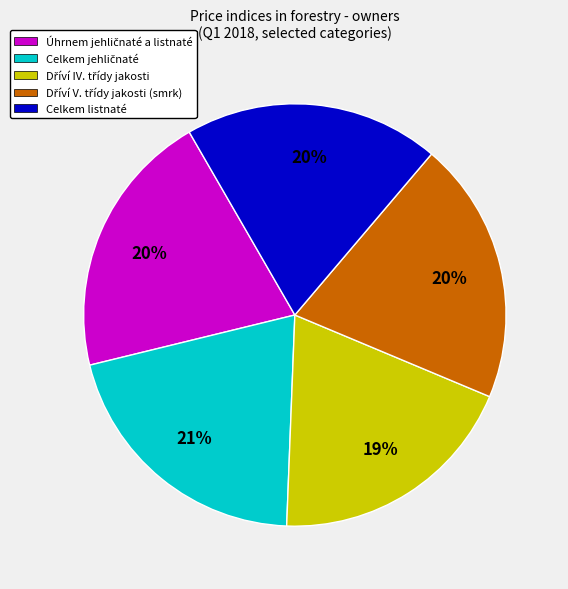

To the nearest percent, what is the average slice percentage?

20%